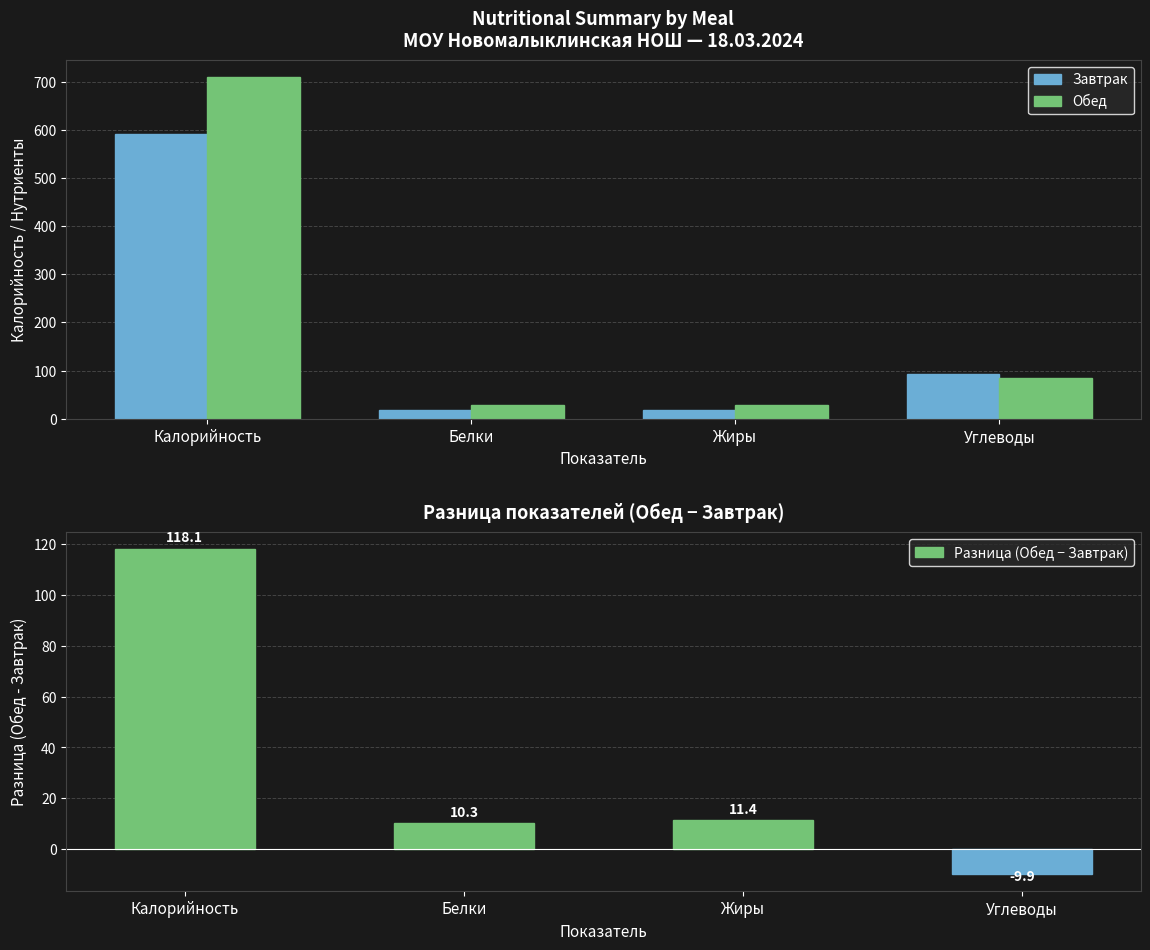

Rank the series by their average value, from highest to lowest.

Обед, Завтрак, Разница (Обед − Завтрак)